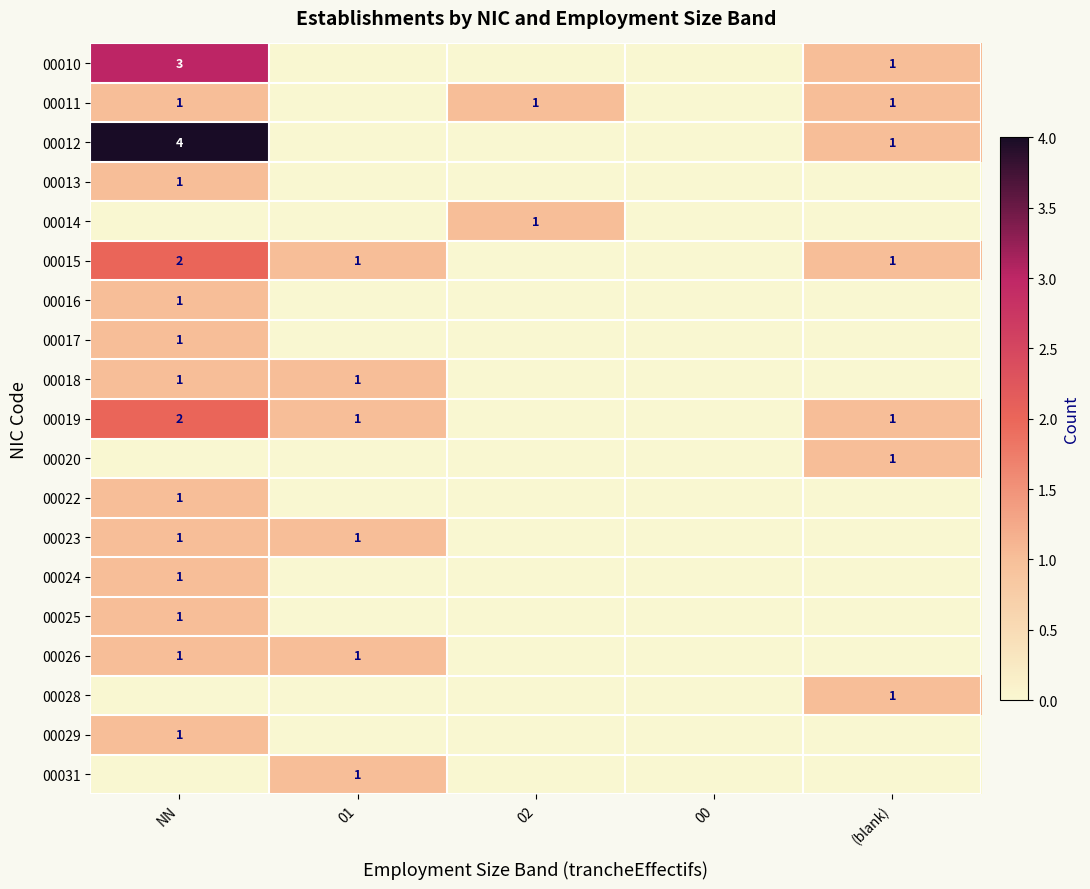

The value of 00015 at NN is 2. True or false?

True